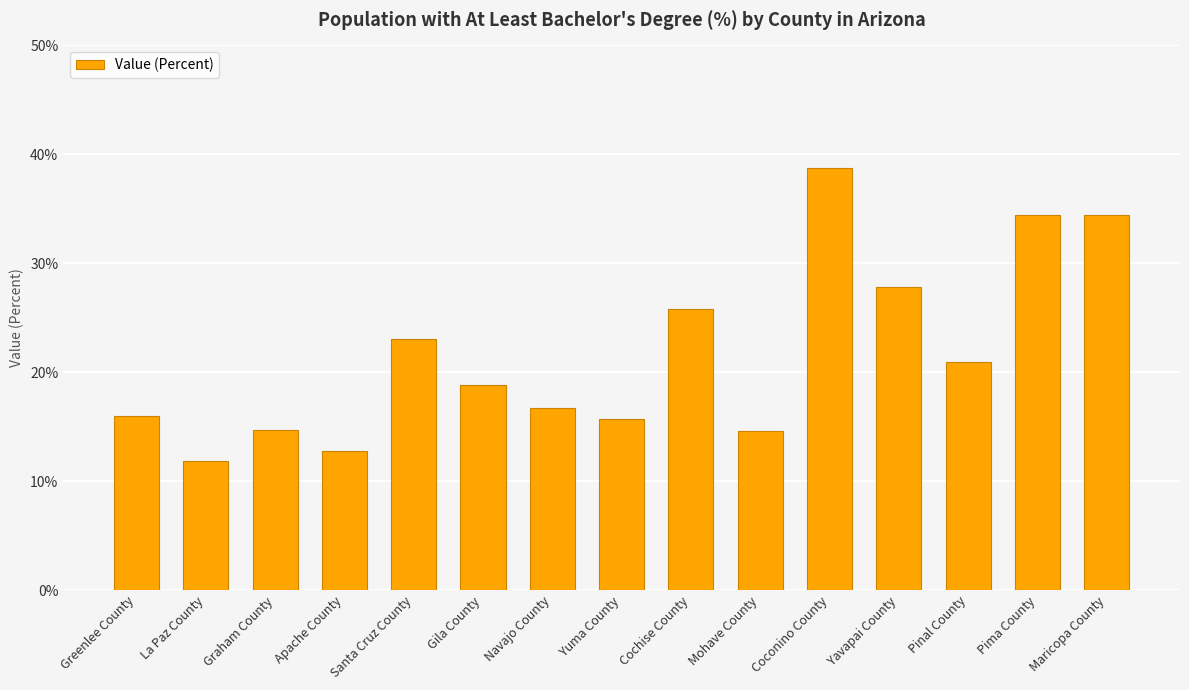

Is it true that the value at Pima County is 18.4?

False